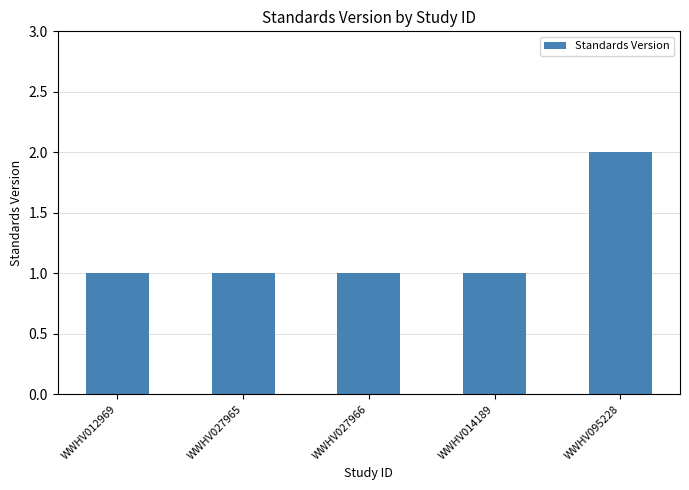

Does the chart contain any negative values?

No